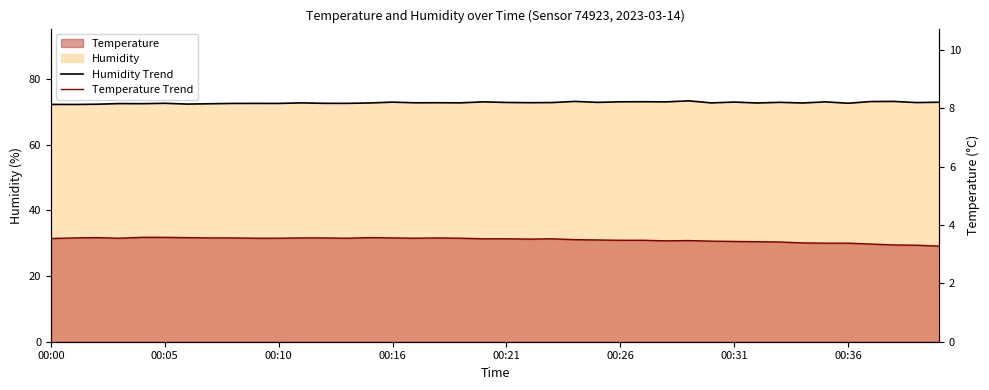

What is the sum of the Humidity Trend values at 00:36 and 11?

145.1